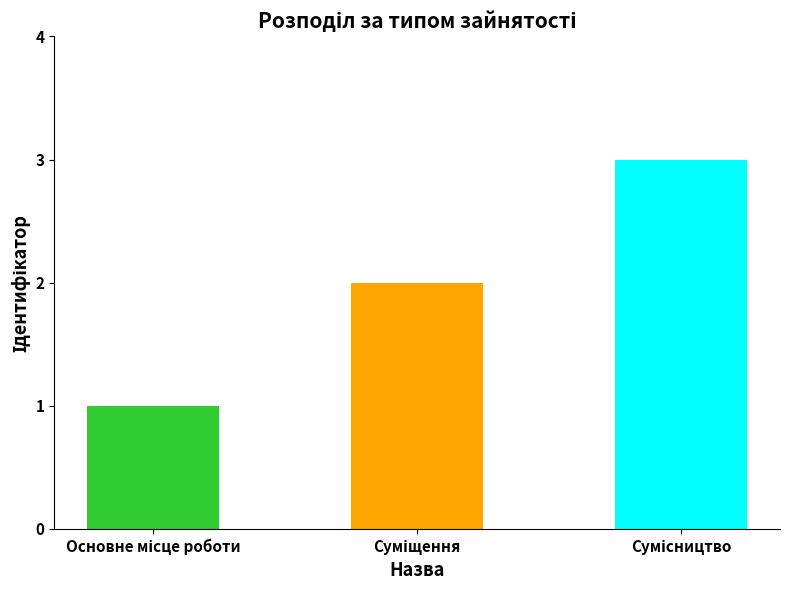

True or false: the data shows 3 at Сумісництво.

True